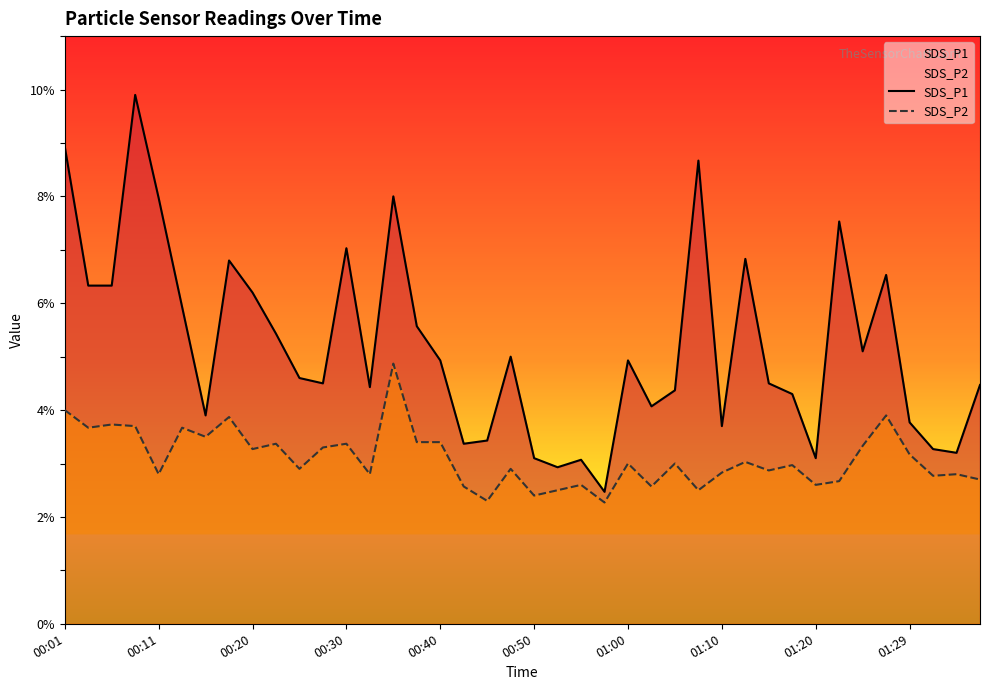

Does the chart have visible grid lines?

No